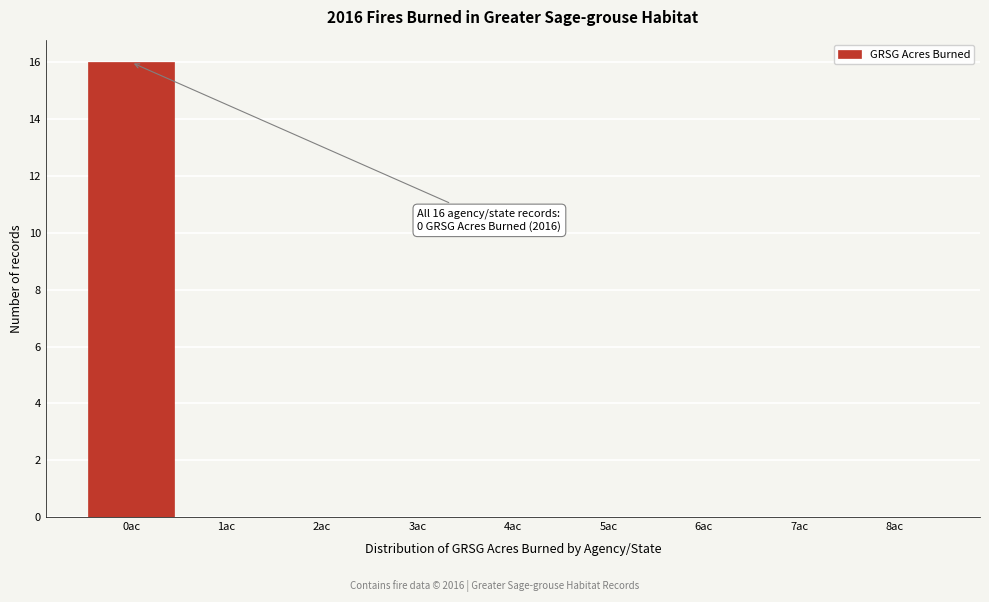

Over which range of the x-axis is the bar tallest?

-0.5 to 0.5